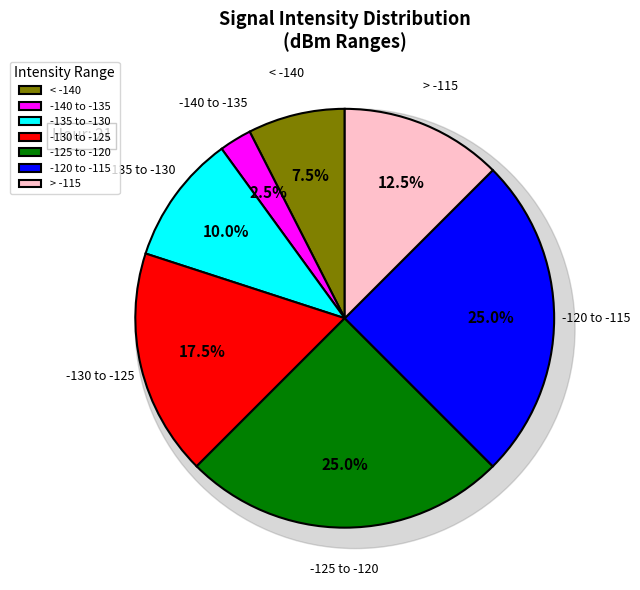

Is the sum of 12 and 6 greater than half?

No